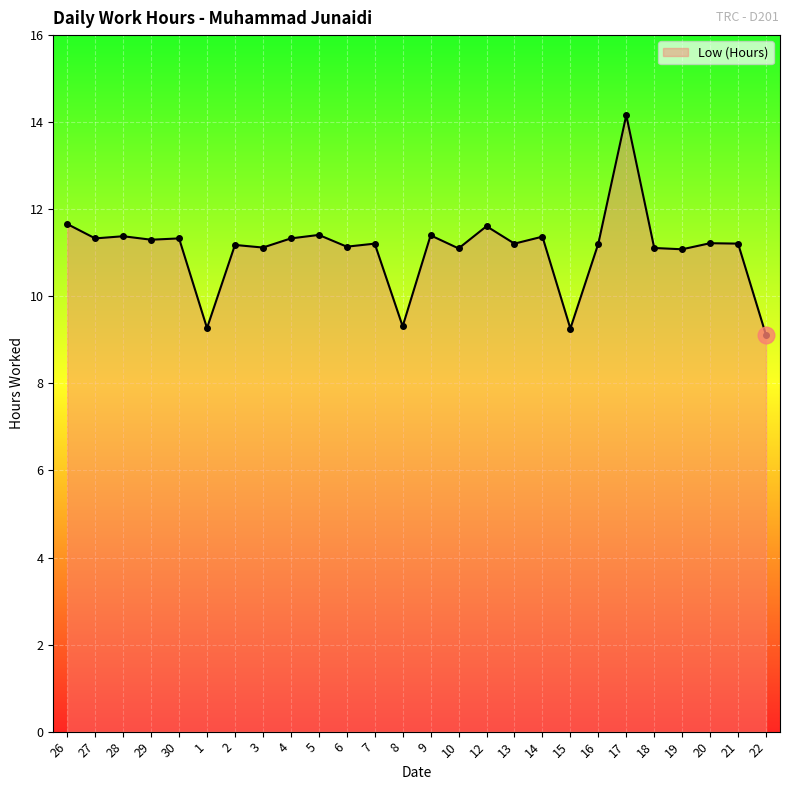

True or false: the data shows 11.1 at 19.

True